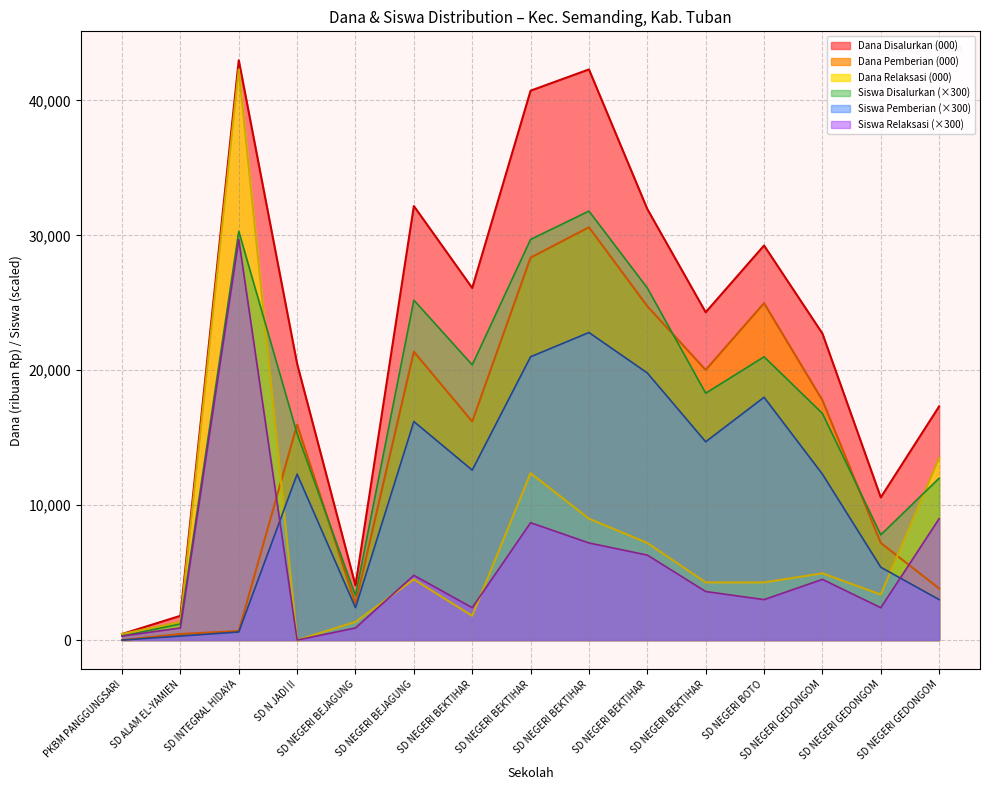

How many values in Dana Relaksasi are above zero?

14